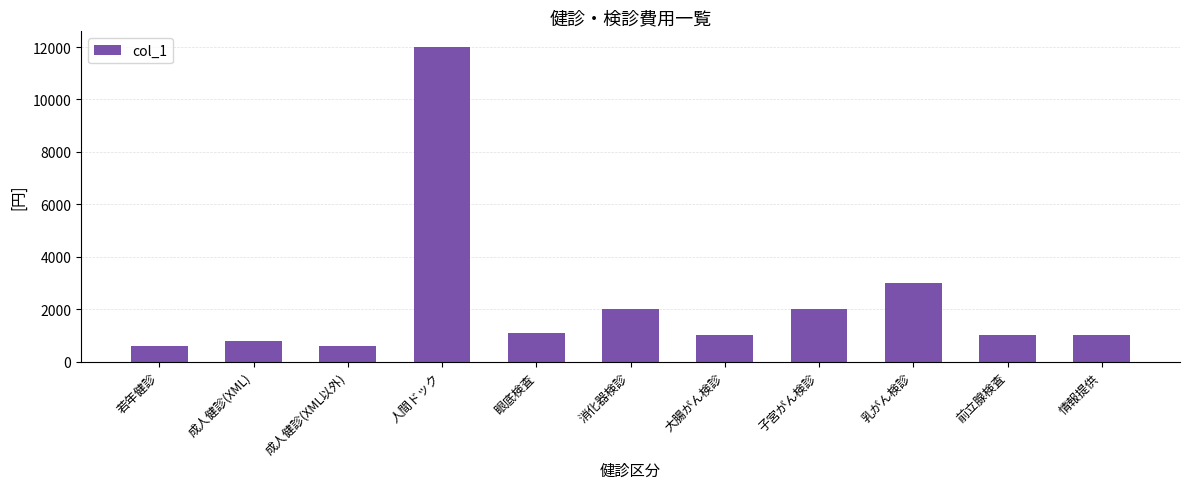

What is the average value?

2282